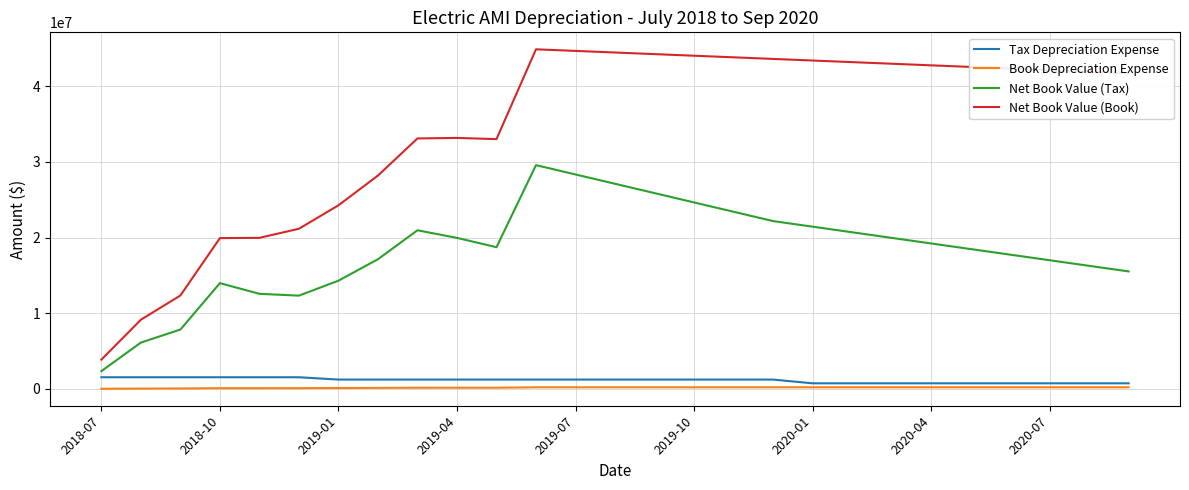

True or false: Net Book Value (Book) and Net Book Value (Tax) cross at least once.

False